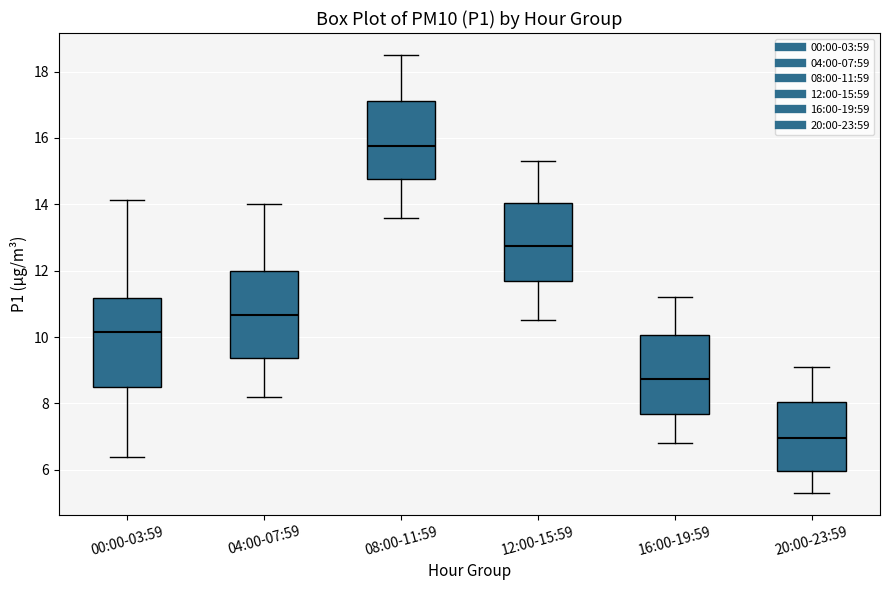

Reading left to right, read every box against the y-axis: the position of its median line, the range the box covers, and the ends of its whiskers. The values are not printed on the chart, so give them approximately, as read against the axis.

00:00-03:59: median 10.2, box 8.6 to 11.2, whiskers 6.4 to 14.2
04:00-07:59: median 10.6, box 9.4 to 12.0, whiskers 8.2 to 14.0
08:00-11:59: median 15.8, box 14.8 to 17.2, whiskers 13.6 to 18.6
12:00-15:59: median 12.8, box 11.6 to 14.0, whiskers 10.6 to 15.4
16:00-19:59: median 8.8, box 7.6 to 10.0, whiskers 6.8 to 11.2
20:00-23:59: median 7.0, box 6.0 to 8.0, whiskers 5.4 to 9.2